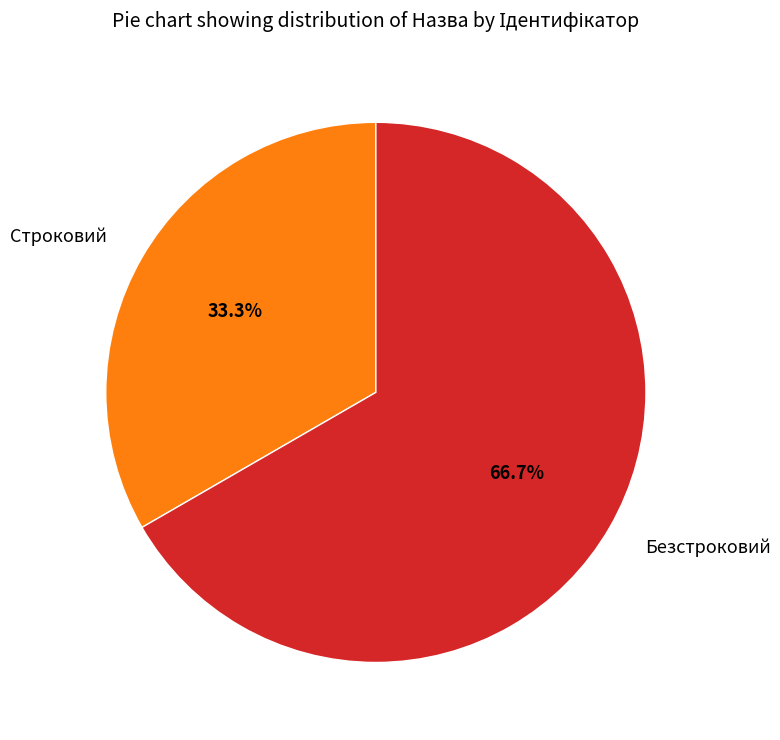

What is the ratio of the value at Безстроковий to the value at Строковий?

2.0